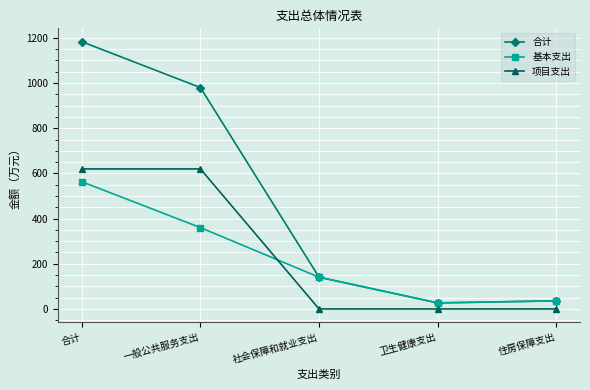

At how many categories does at least one series exceed 965?

2